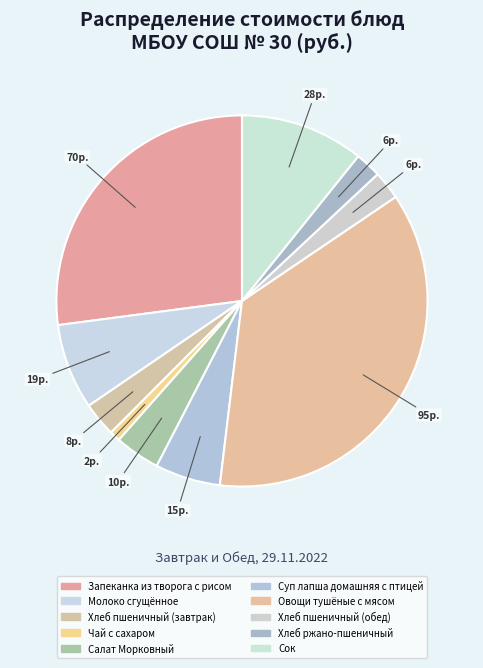

How many slices are in this pie chart?

10